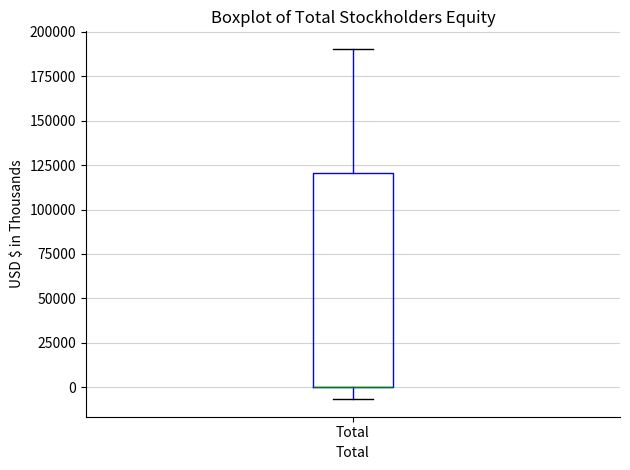

Read this box plot against the y-axis: the position of the median line, the range covered by the box, and the ends of both whiskers. The values are not printed on the chart, so give them approximately, as read against the axis.

median 0 (drawn on the box's lower edge), box 0 to 120000, whiskers -5000 to 190000